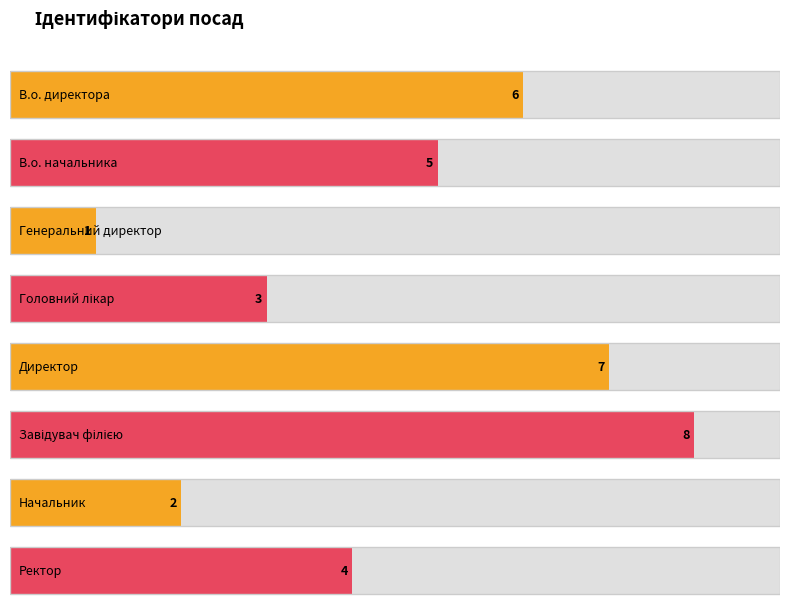

The chart shows a value of 3 at Головний лікар. True or false?

True